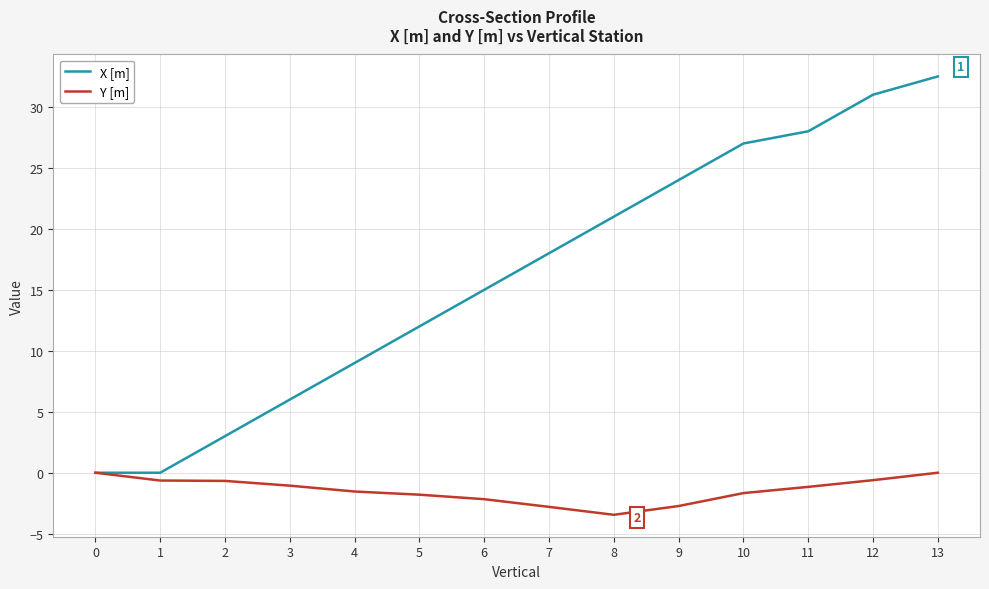

The value of X [m] at 0 is 21.3. True or false?

False